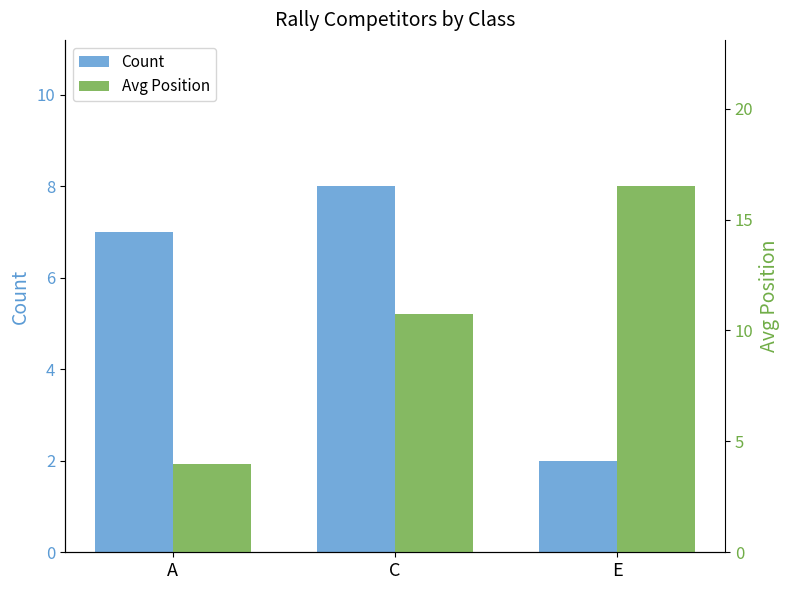

What is the highest value of the Count series?

8.0